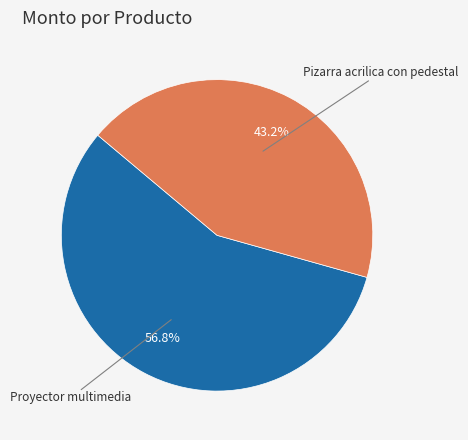

Does any single category account for the majority?

Yes